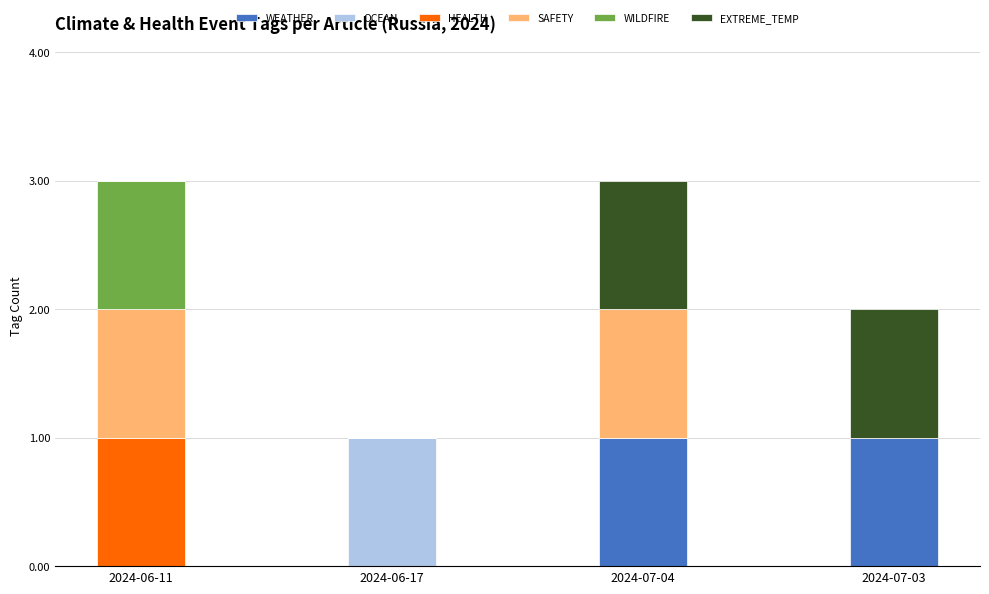

Is it true that WEATHER equals 0 at 2024-07-03?

False